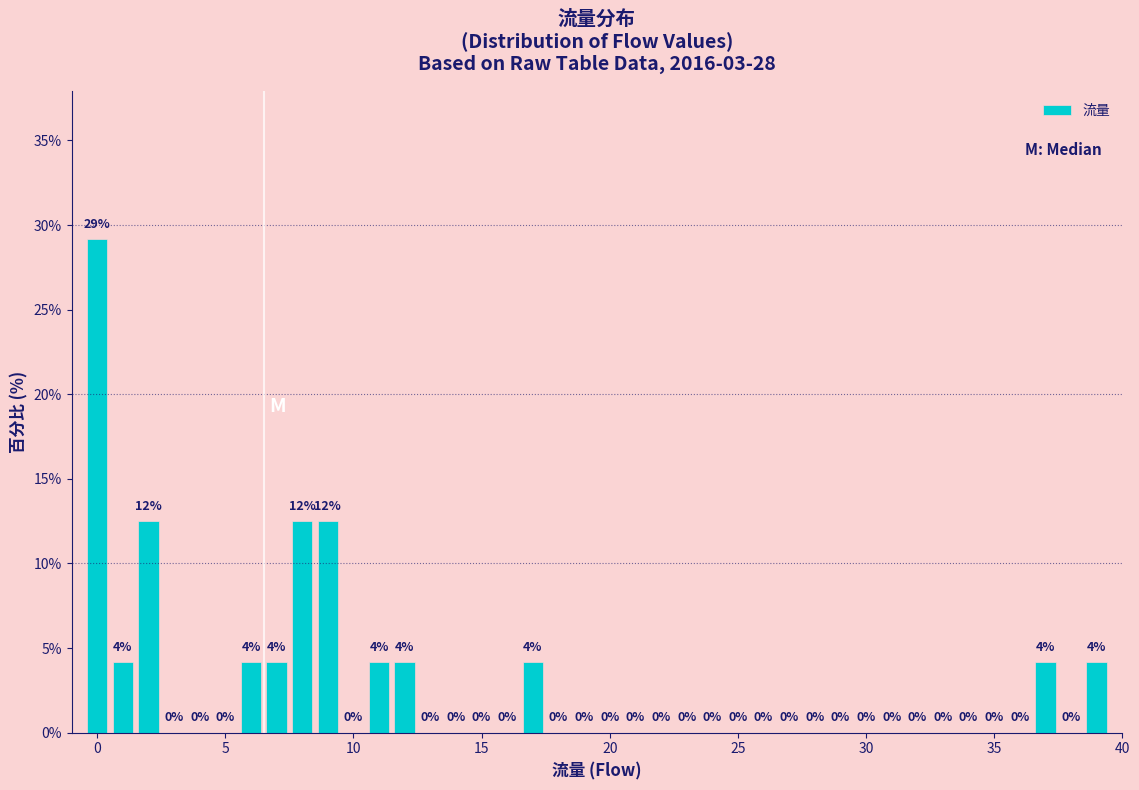

Around what value on the x-axis is the tallest bar? Give the approximate position of its centre, as read against the axis.

0.0